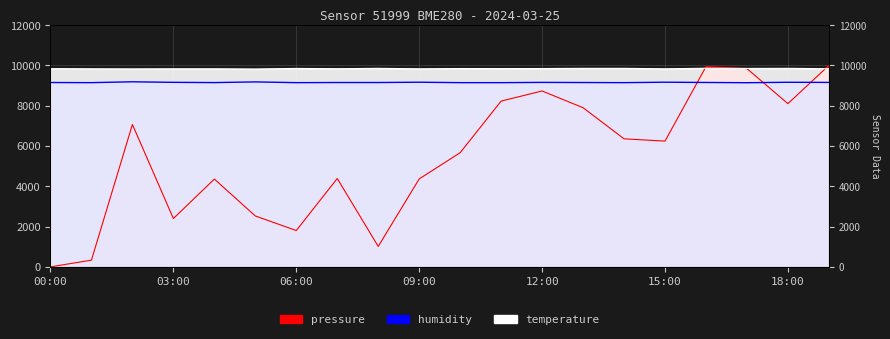

True or false: humidity and temperature intersect in this chart.

False